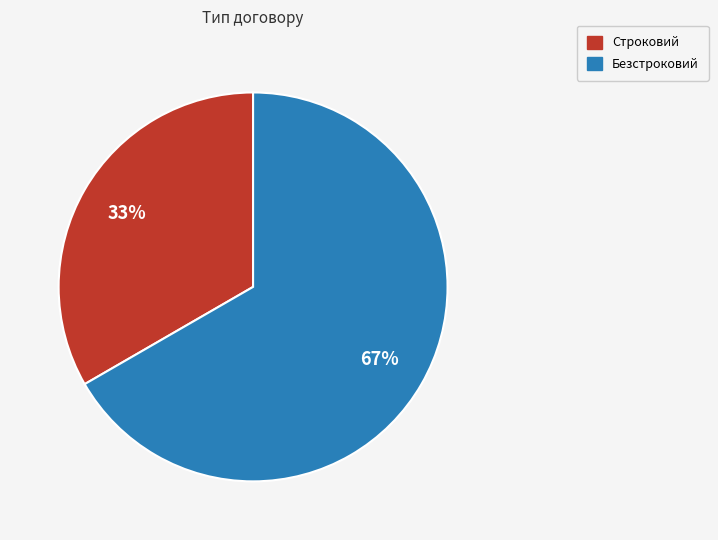

How many segments does this pie chart have?

2